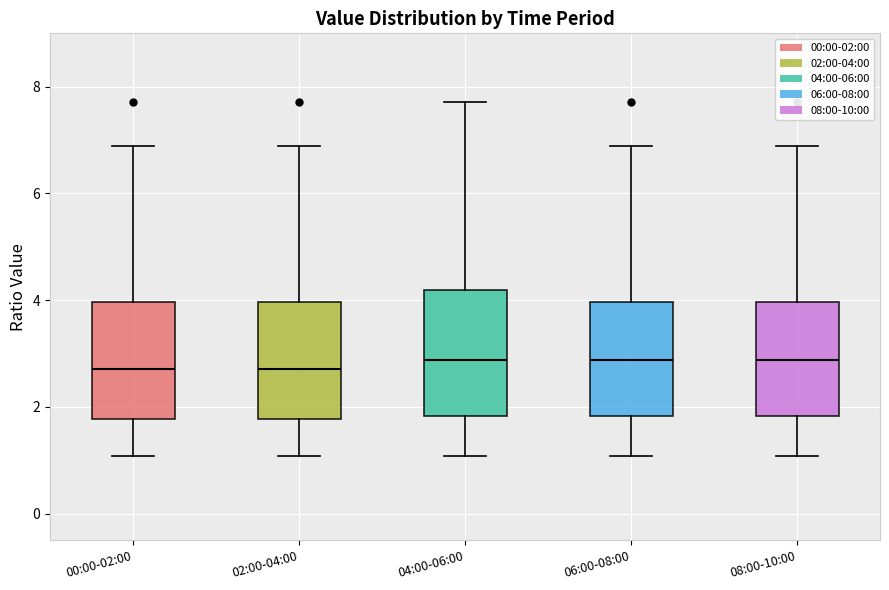

Where does the median line of the box for 08:00-10:00 sit on the y-axis? The values are not printed on the chart, so give them approximately, as read against the axis.

2.8